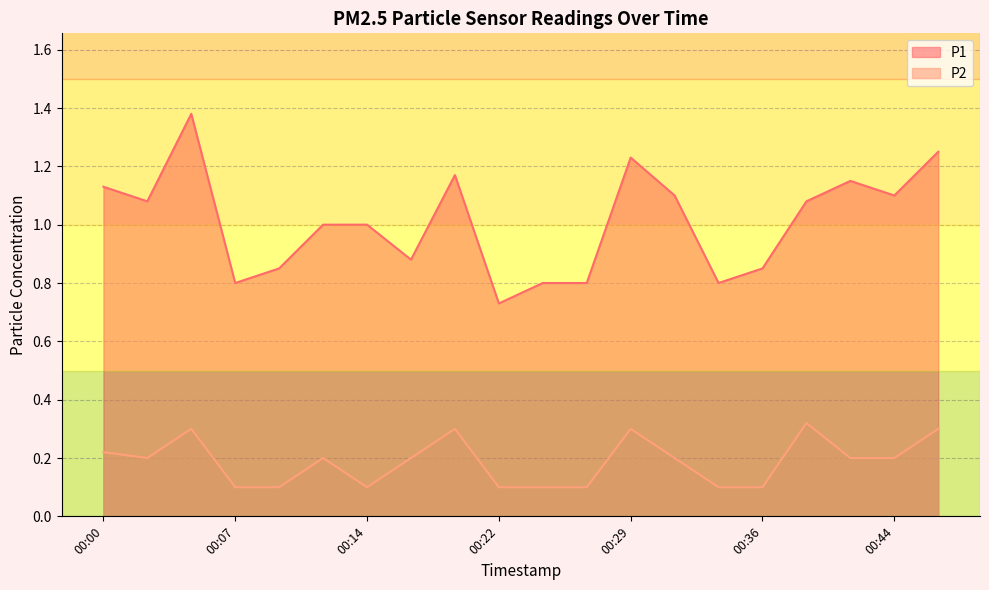

What is the minimum value shown in the chart?

0.1